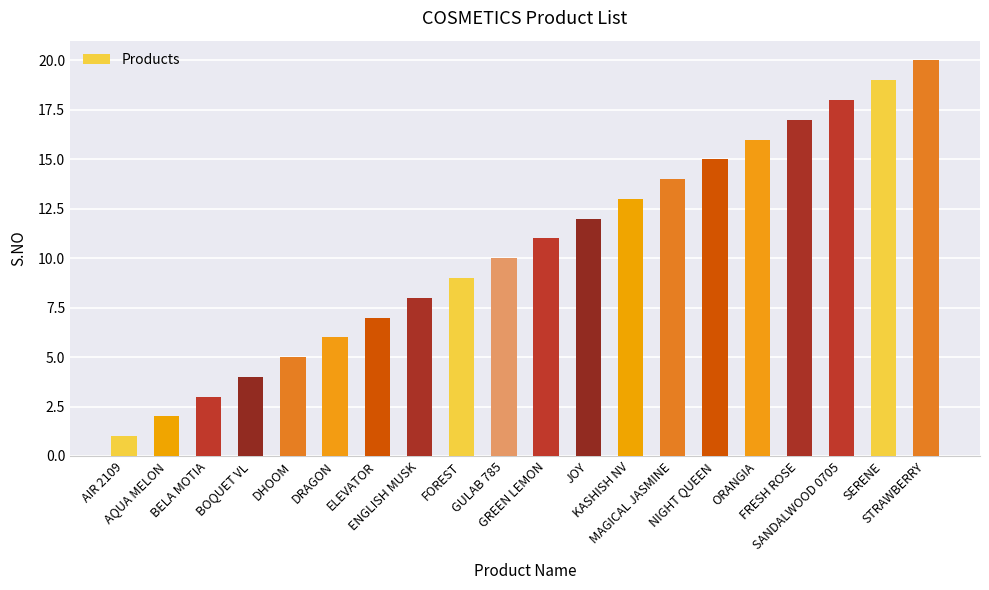

The chart shows a value of 7 at SANDALWOOD 0705. True or false?

False